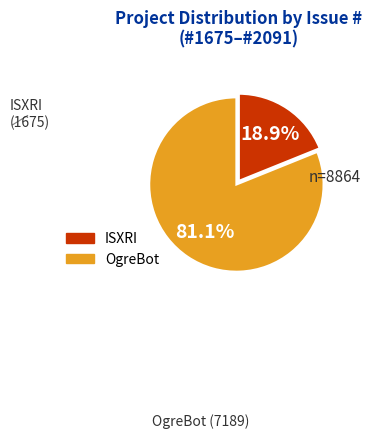

Is there any slice that represents more than half of the pie?

Yes